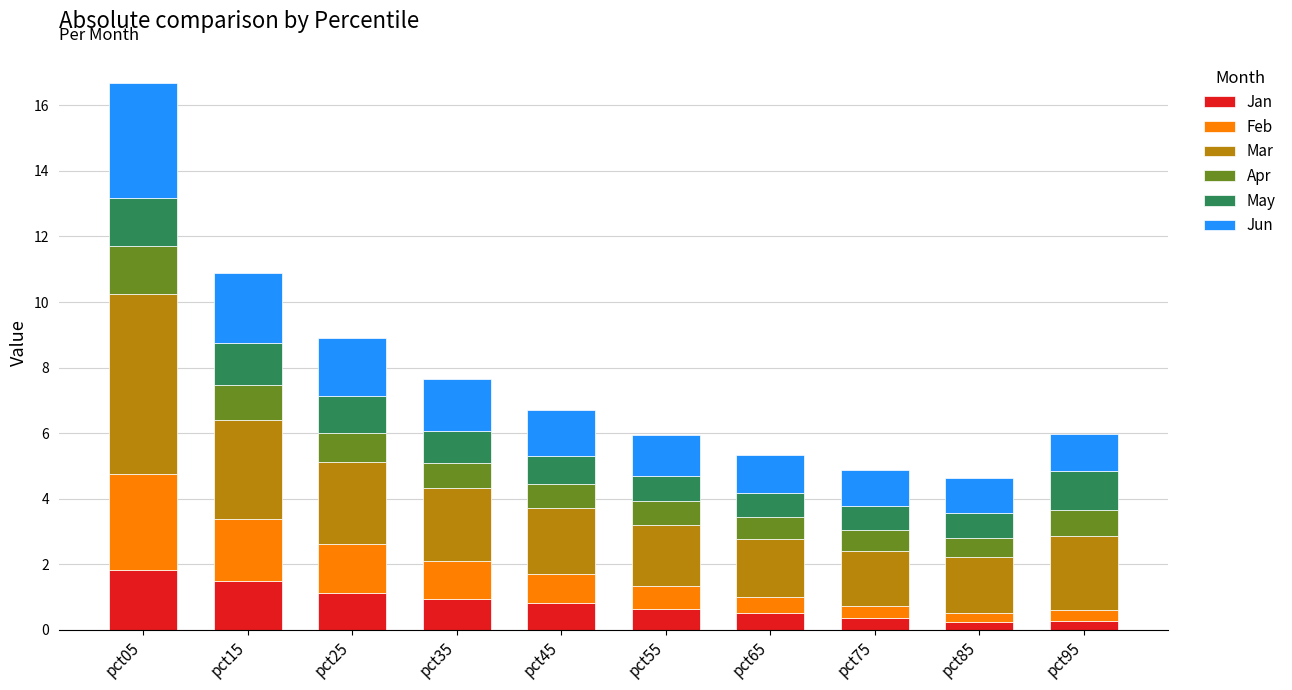

At which category is the sum across all series the highest?

pct05